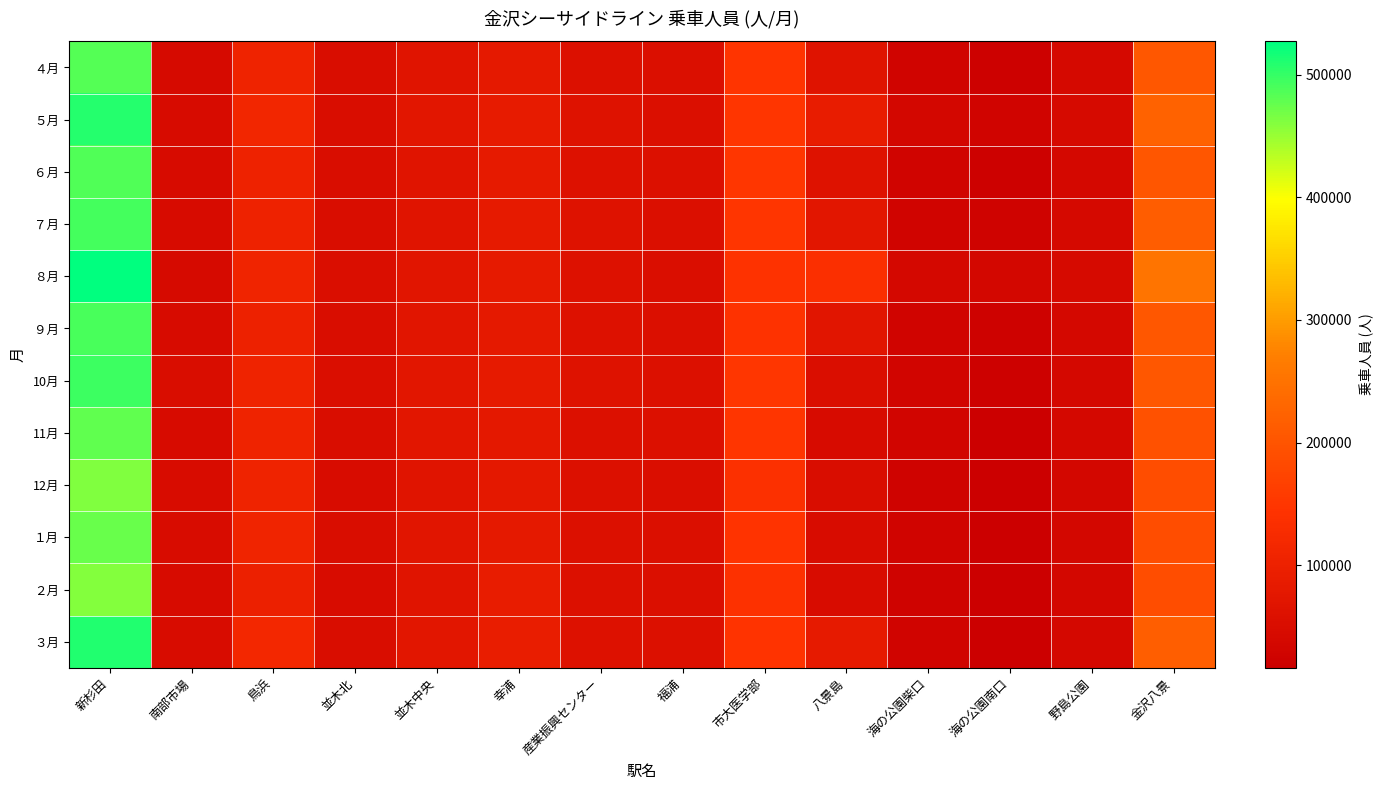

Reading right to left, extract all data points from this chart.

４月: 金沢八景=204335	野島公園=40721	海の公園南口=21353	海の公園柴口=28344	八景島=64455	市大医学部=146926	福浦=54573	産業振興センター=58564	幸浦=80321	並木中央=69312	並木北=51753	鳥浜=105796	南部市場=43923	新杉田=483966
５月: 金沢八景=223462	野島公園=43025	海の公園南口=29434	海の公園柴口=35722	八景島=88152	市大医学部=149500	福浦=56145	産業振興センター=62424	幸浦=84241	並木中央=72876	並木北=52123	鳥浜=112342	南部市場=46120	新杉田=508380
６月: 金沢八景=203042	野島公園=39813	海の公園南口=20980	海の公園柴口=26660	八景島=62656	市大医学部=150959	福浦=56789	産業振興センター=60223	幸浦=82989	並木中央=68851	並木北=51871	鳥浜=102801	南部市場=45663	新杉田=486123
７月: 金沢八景=214111	野島公園=40609	海の公園南口=25715	海の公園柴口=29215	八景島=72820	市大医学部=149849	福浦=55305	産業振興センター=62789	幸浦=82708	並木中央=68543	並木北=51439	鳥浜=102544	南部市場=44689	新杉田=492189
８月: 金沢八景=253004	野島公園=43645	海の公園南口=34632	海の公園柴口=36734	八景島=135058	市大医学部=143192	福浦=53395	産業振興センター=60573	幸浦=82520	並木中央=71272	並木北=52233	鳥浜=109109	南部市場=44063	新杉田=527211
９月: 金沢八景=204002	野島公園=38577	海の公園南口=22925	海の公園柴口=27958	八景島=72103	市大医学部=142811	福浦=54336	産業振興センター=60208	幸浦=81335	並木中央=70728	並木北=50740	鳥浜=101095	南部市場=45041	新杉田=490848
10月: 金沢八景=205468	野島公園=39506	海の公園南口=22109	海の公園柴口=31128	八景島=53468	市大医学部=151958	福浦=57373	産業振興センター=63468	幸浦=82308	並木中央=72217	並木北=52288	鳥浜=106017	南部市場=50283	新杉田=496051
11月: 金沢八景=194869	野島公園=37304	海の公園南口=17870	海の公園柴口=30566	八景島=45523	市大医学部=149636	福浦=56417	産業振興センター=58988	幸浦=79957	並木中央=72164	並木北=50736	鳥浜=104364	南部市場=45306	新杉田=478437
12月: 金沢八景=188067	野島公園=36006	海の公園南口=16252	海の公園柴口=25769	八景島=51822	市大医学部=138360	福浦=53041	産業振興センター=56997	幸浦=78837	並木中央=69200	並木北=49210	鳥浜=104698	南部市場=48172	新杉田=461633
１月: 金沢八景=189309	野島公園=35639	海の公園南口=17461	海の公園柴口=27154	八景島=47367	市大医学部=145703	福浦=55456	産業振興センター=57354	幸浦=82002	並木中央=71353	並木北=50239	鳥浜=109039	南部市場=48963	新杉田=474649
２月: 金沢八景=188941	野島公園=34693	海の公園南口=16871	海の公園柴口=25057	八景島=49856	市大医学部=141362	福浦=55176	産業振興センター=58986	幸浦=86339	並木中央=69175	並木北=47973	鳥浜=97709	南部市場=45470	新杉田=461011
３月: 金沢八景=216493	野島公園=38557	海の公園南口=18988	海の公園柴口=28643	八景島=84010	市大医学部=145246	福浦=56274	産業振興センター=61421	幸浦=90765	並木中央=73715	並木北=50994	鳥浜=114493	南部市場=47193	新杉田=510239